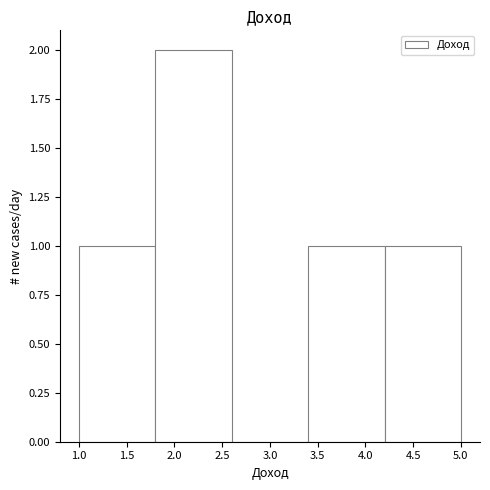

What is the height of the bar covering 1.8 to 2.6 on the x-axis? The values are not printed on the chart, so give them approximately, as read against the axis.

2